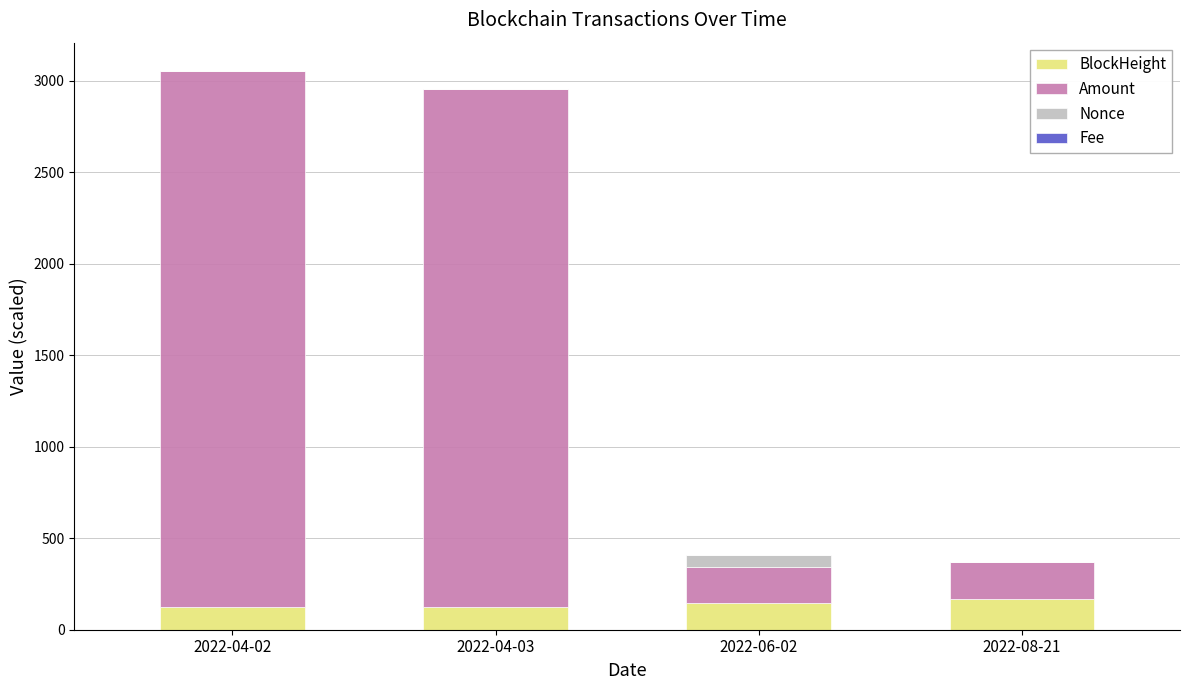

What is the maximum value for BlockHeight?

170.3